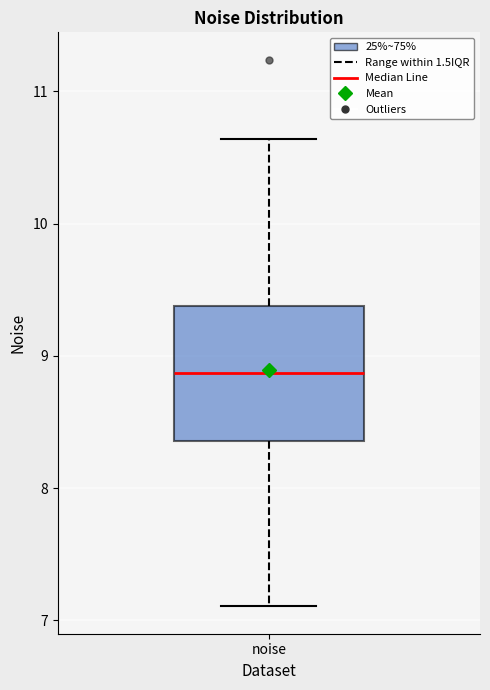

Transcribe this box plot: give where the median line is, the range the box spans, and where the two whiskers end, as read against the y-axis. The values are not printed on the chart, so give them approximately, as read against the axis.

median 8.9, box 8.4 to 9.4, whiskers 7.1 to 10.6